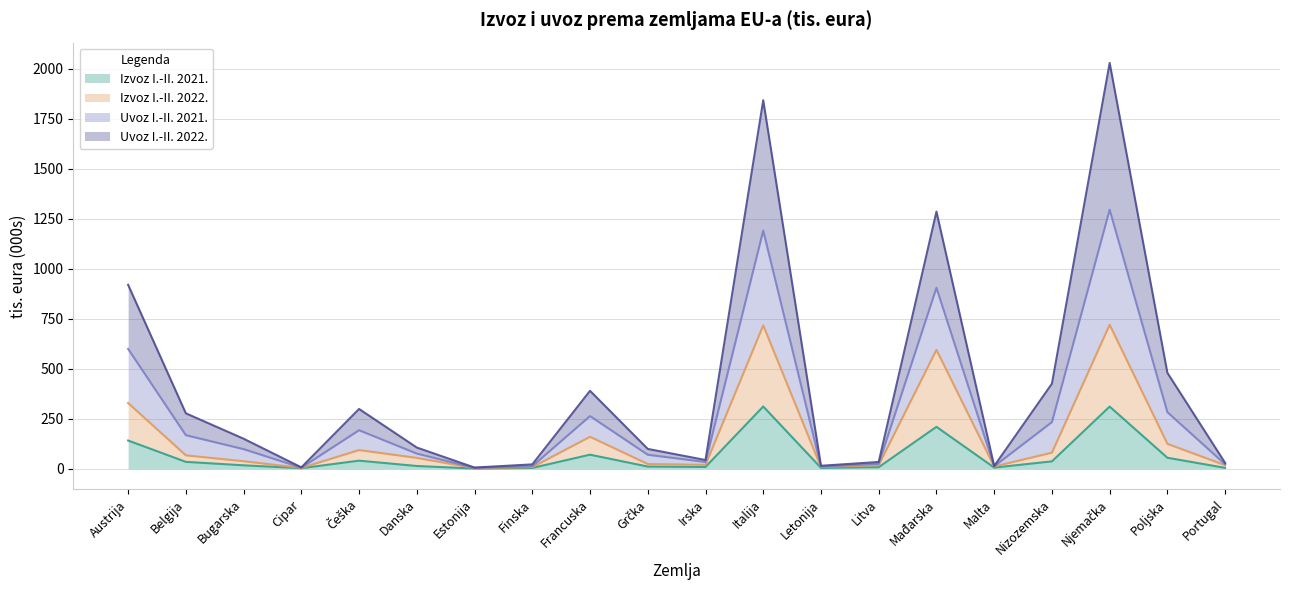

True or false: Uvoz I.-II. 2022. has more than 1 points higher than both neighbors.

True